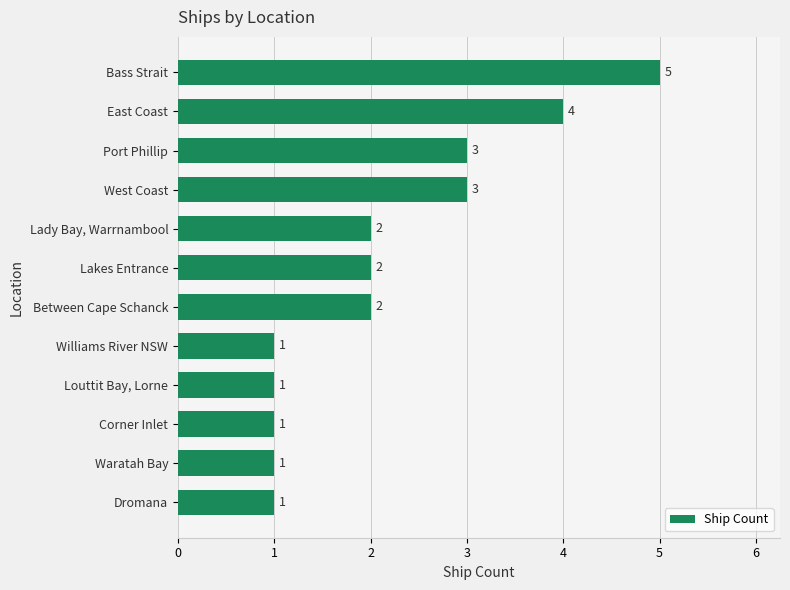

What is the difference between the second highest and second lowest values?

3